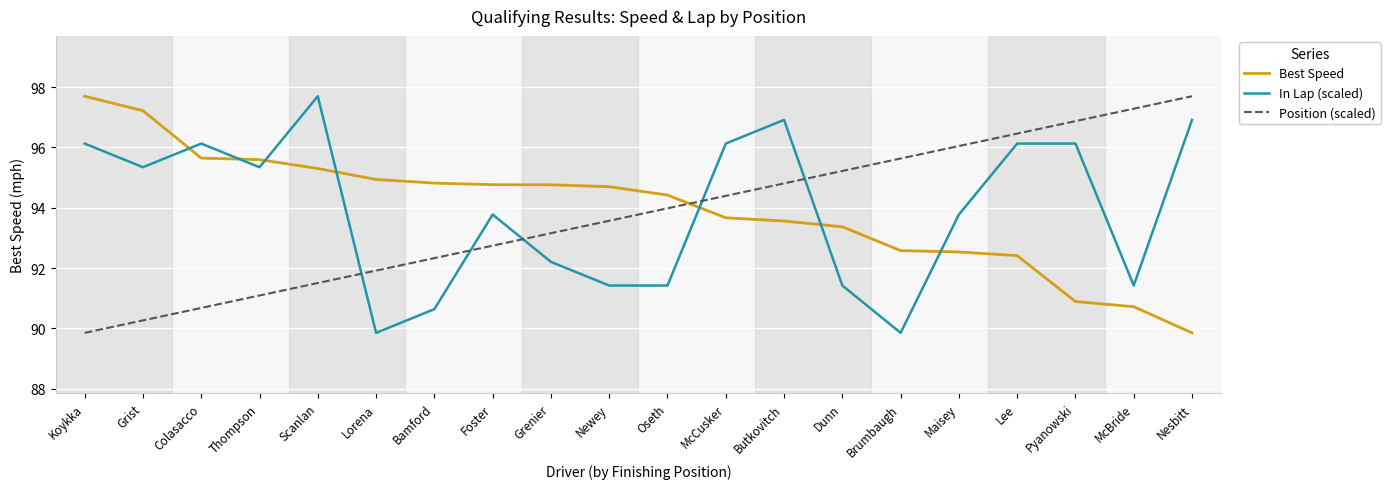

True or false: Best Speed has a value of 92.5 at Maisey.

True